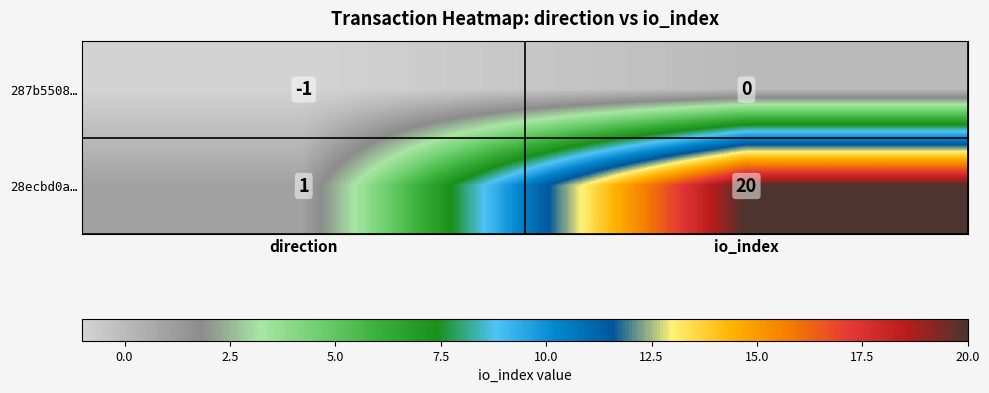

Reading left to right, list all the values displayed in this chart.

287b5508…: direction=-1	io_index=0
28ecbd0a…: direction=1	io_index=20